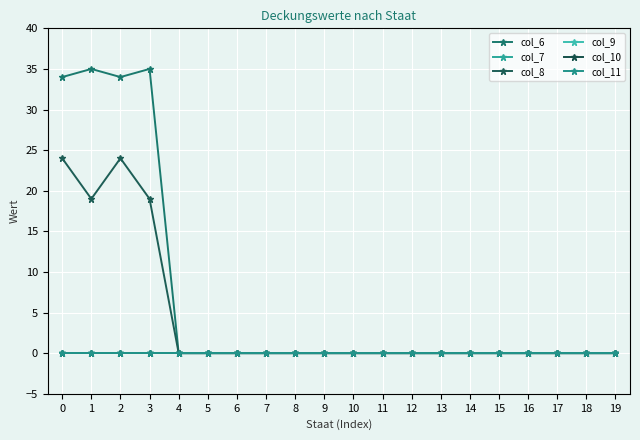

Does the chart have visible grid lines?

Yes